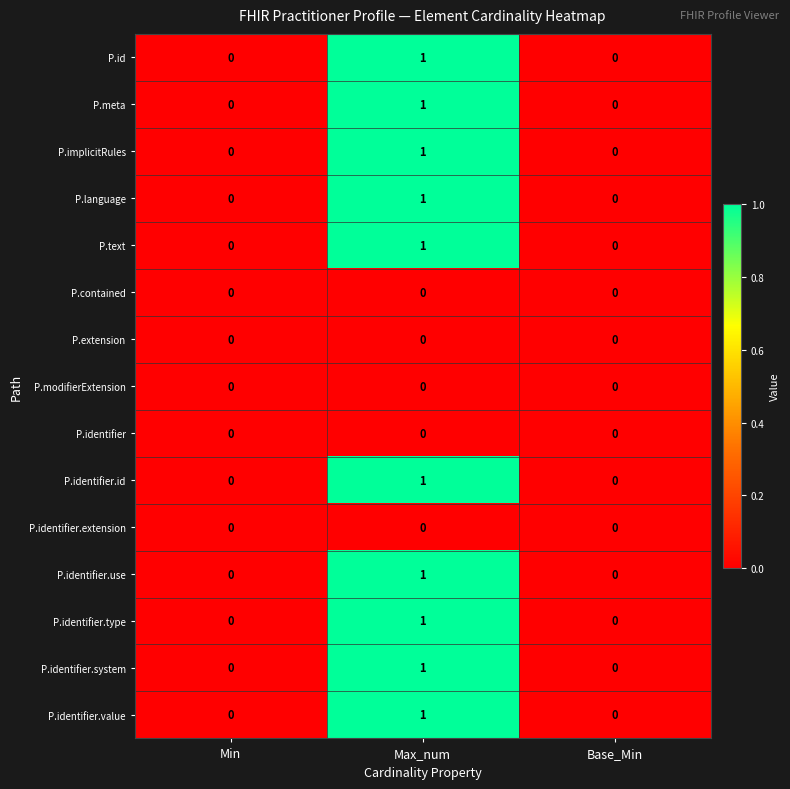

What is the total value across all series at Max_num?

10